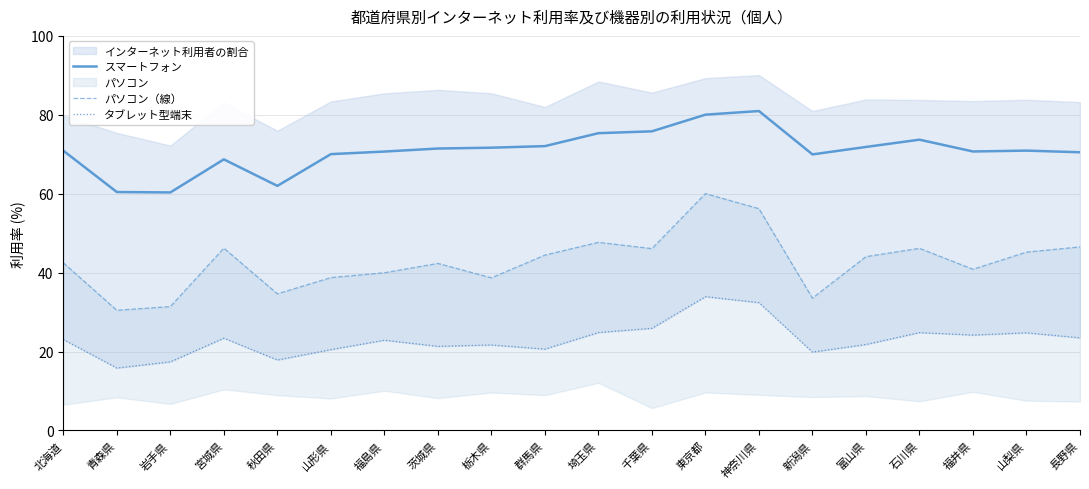

Which series has the largest total across all categories?

スマートフォン